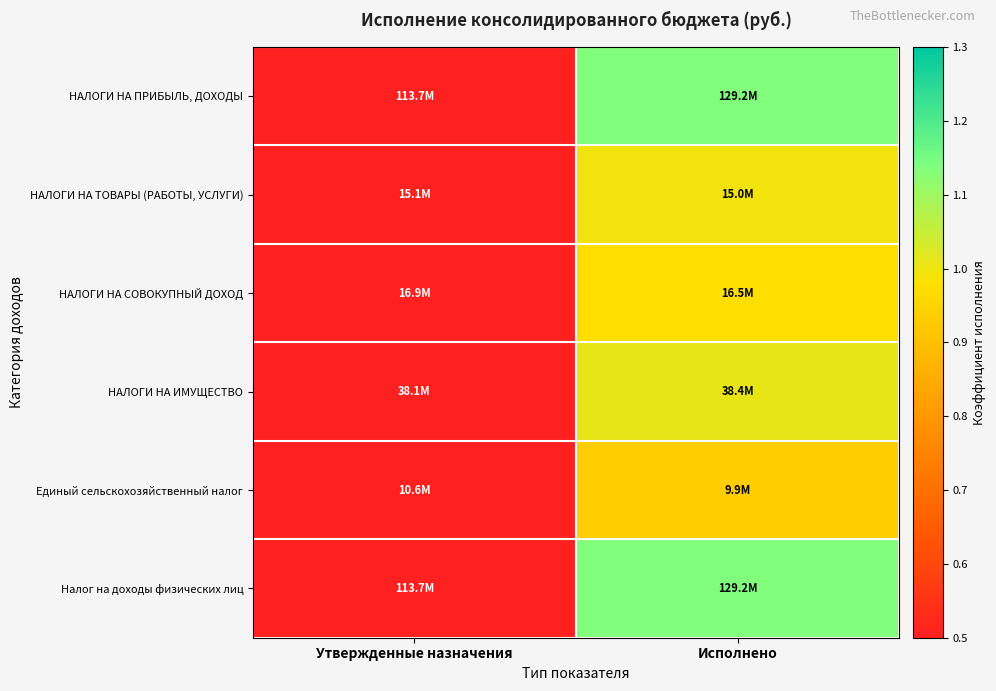

Reading left to right, transcribe all the data shown in this chart.

НАЛОГИ НА ПРИБЫЛЬ, ДОХОДЫ: Утвержденные назначения=0.5	Исполнено=1.1
НАЛОГИ НА ТОВАРЫ (РАБОТЫ, УСЛУГИ): Утвержденные назначения=0.5	Исполнено=1.0
НАЛОГИ НА СОВОКУПНЫЙ ДОХОД: Утвержденные назначения=0.5	Исполнено=1.0
НАЛОГИ НА ИМУЩЕСТВО: Утвержденные назначения=0.5	Исполнено=1.0
Единый сельскохозяйственный налог: Утвержденные назначения=0.5	Исполнено=0.9
Налог на доходы физических лиц: Утвержденные назначения=0.5	Исполнено=1.1